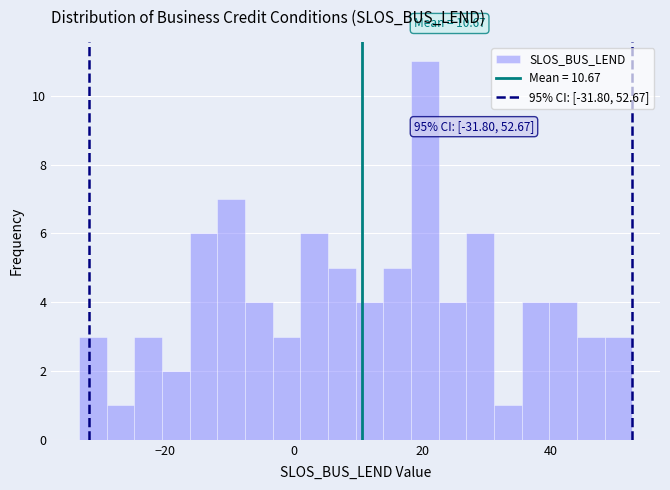

Around what value on the x-axis is the tallest bar? Give the approximate position of its centre, as read against the axis.

20